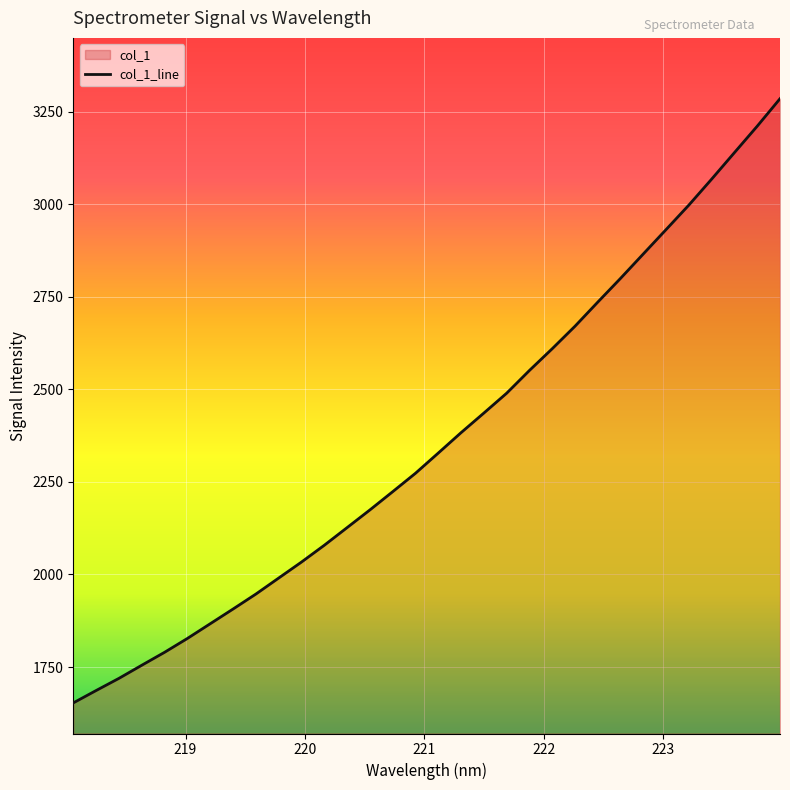

Reading left to right, extract all data points from this chart.

218.0596=1653.2	218.2508=1686.6	218.442=1719.4	218.6332=1754.8	218.8244=1789.8	219.0156=1827.3	219.2067=1867.0	219.3979=1906.7	219.589=1947.1	219.7801=1990.3	219.9712=2033.6	220.1623=2078.9	220.3533=2126.6	220.5444=2174.4	220.7354=2223.7	220.9264=2273.4	221.1174=2328.1	221.3083=2383.1	221.4993=2436.1	221.6902=2489.7	221.8812=2551.2	222.0721=2609.9	222.263=2670.7	222.4538=2735.8	222.6447=2800.0	222.8355=2866.0	223.0264=2931.9	223.2172=2998.1	223.408=3068.1	223.5987=3139.7	223.7895=3211.0	223.9802=3285.2